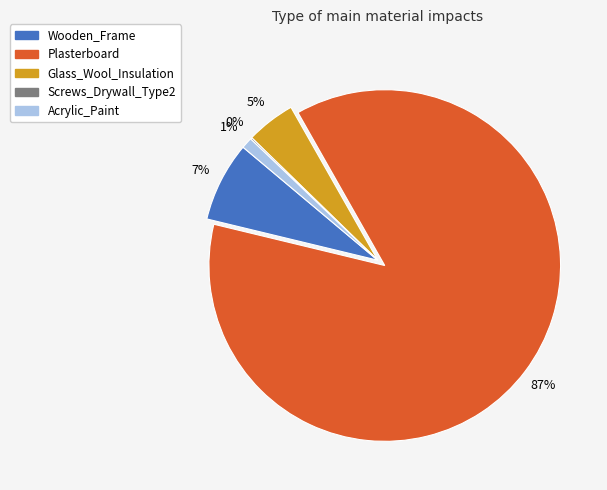

The Plasterboard slice represents 75% of the pie. True or false?

False